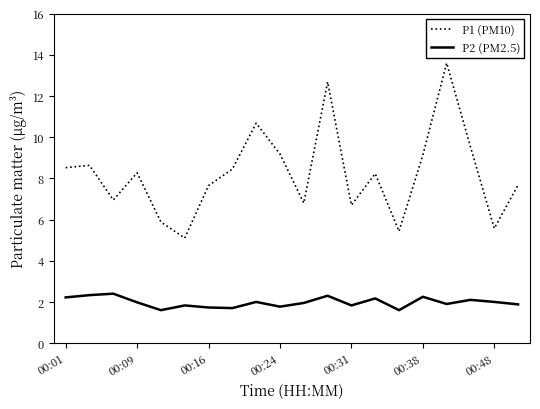

Which series has the largest total across all categories?

P1 (PM10)